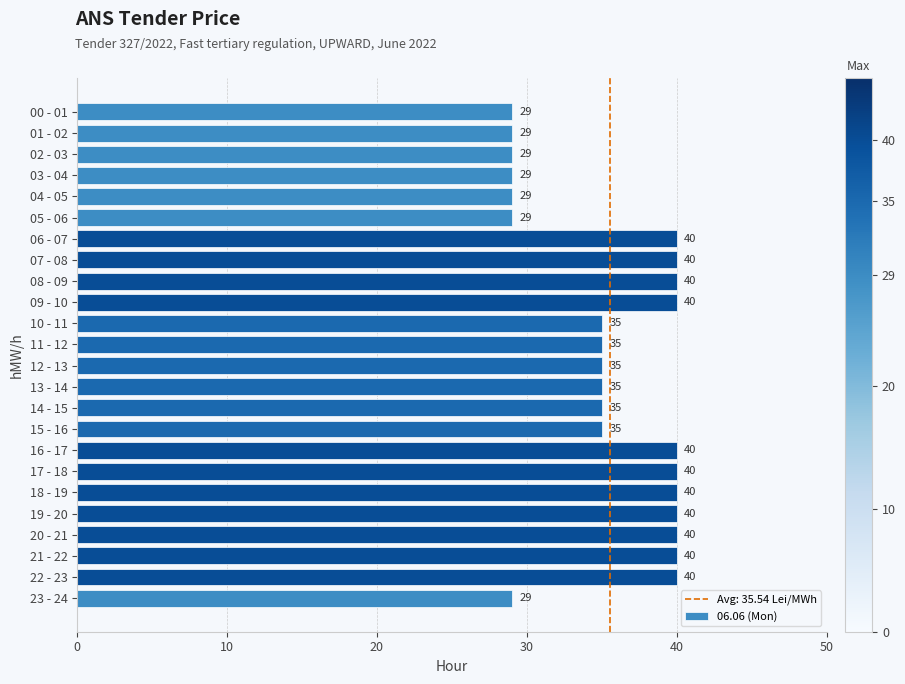

Is it true that the value at 02 - 03 is 29?

True